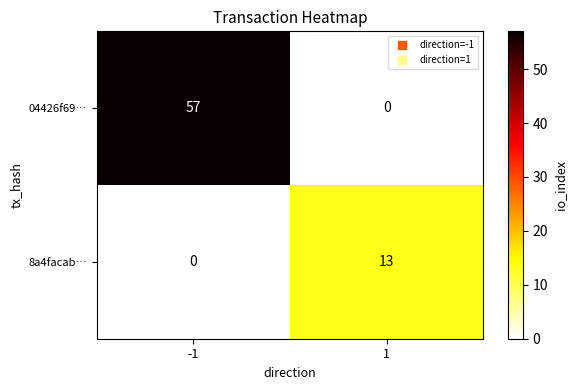

Is it true that 04426f69… equals -23 at 1?

False